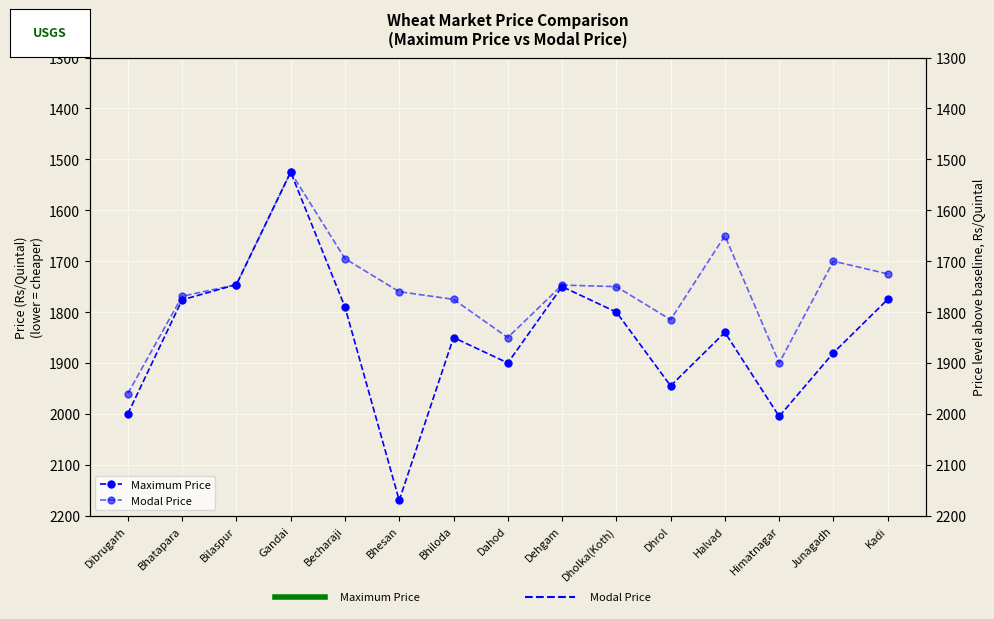

Is it true that Modal Price equals 1960 at Dibrugarh?

True